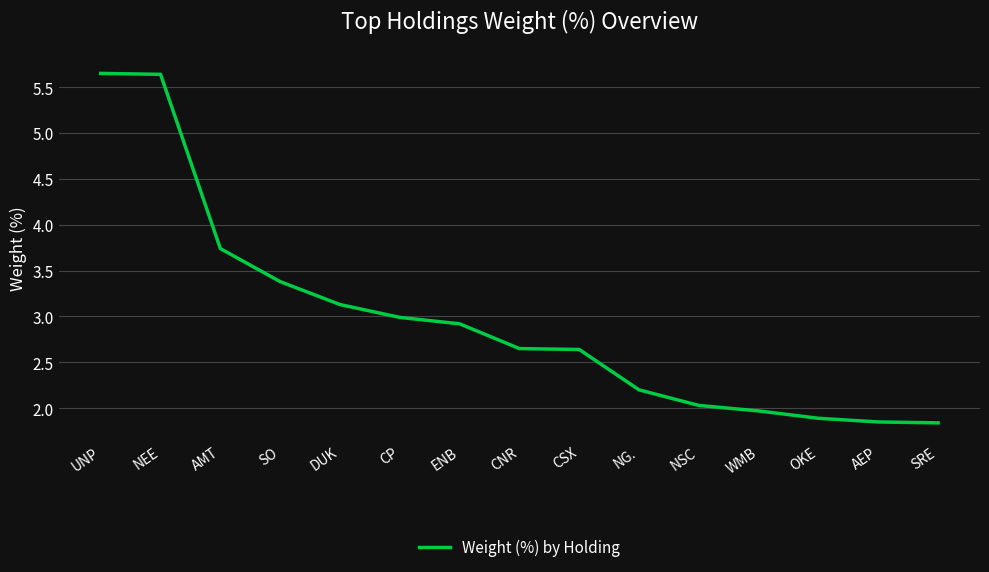

Is it true that the value at NSC is 0.8?

False